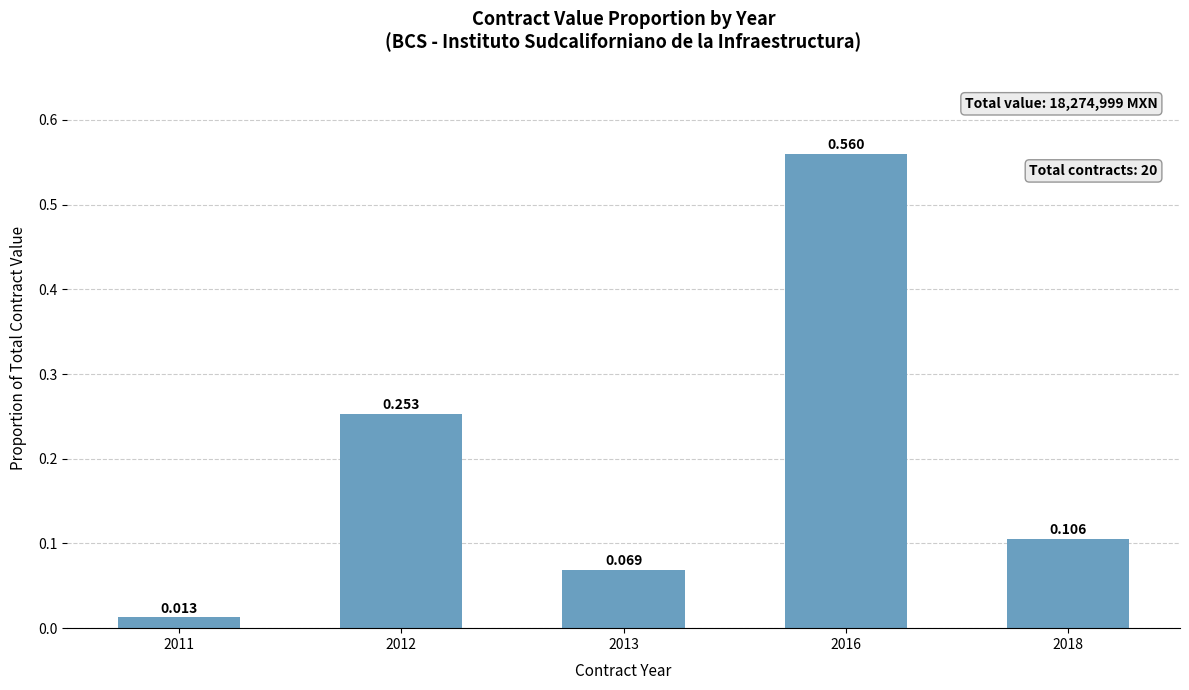

Are the bars grouped side by side (vs. stacked)?

No